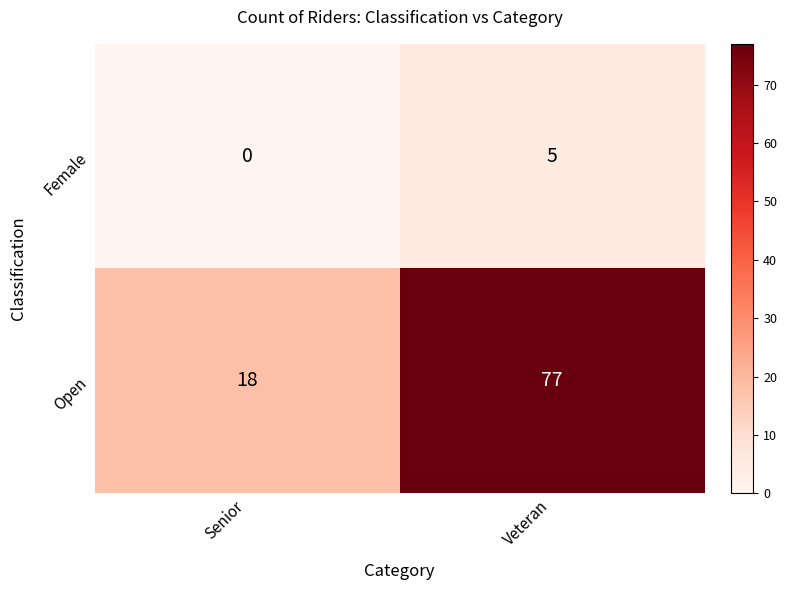

What is the maximum value shown in the chart?

77